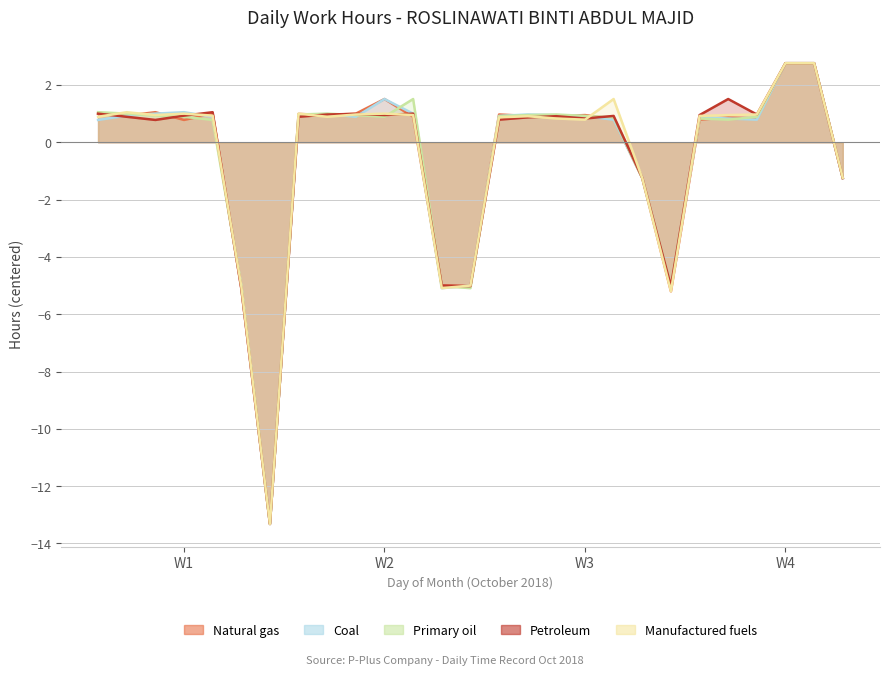

The Coal series shows 0.9 at 2. True or false?

True